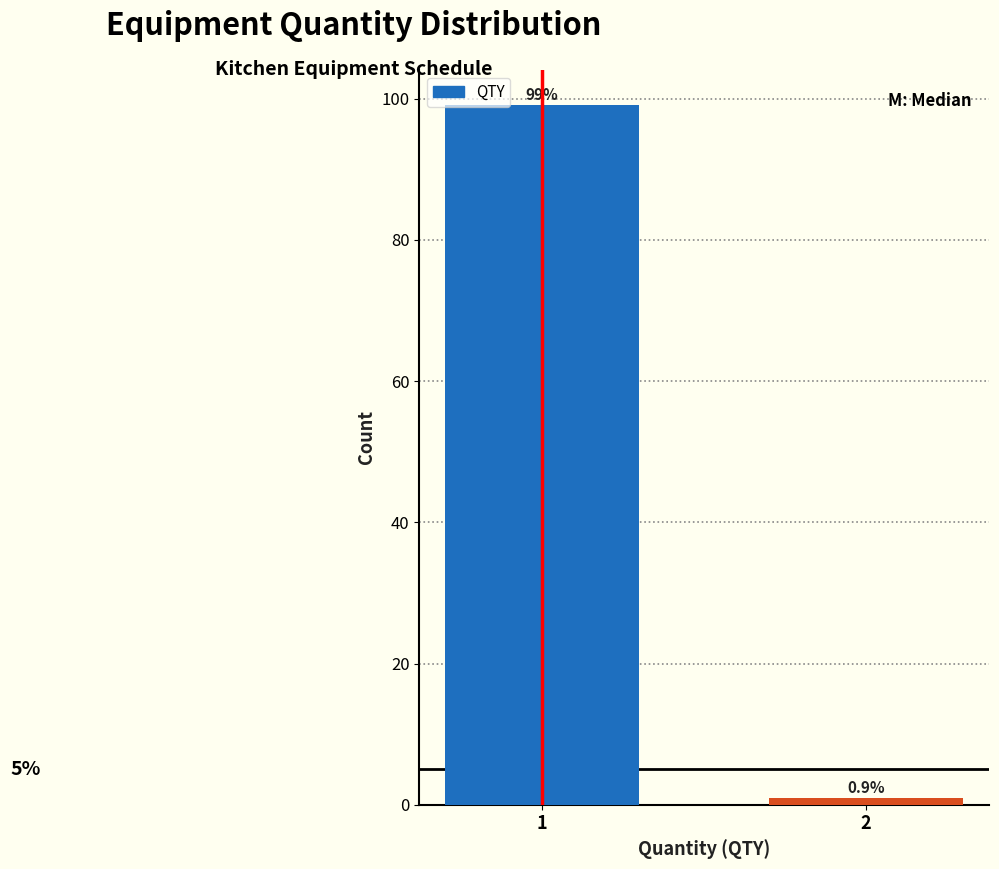

Reading left to right, extract all data points from this chart.

99.1	0.9